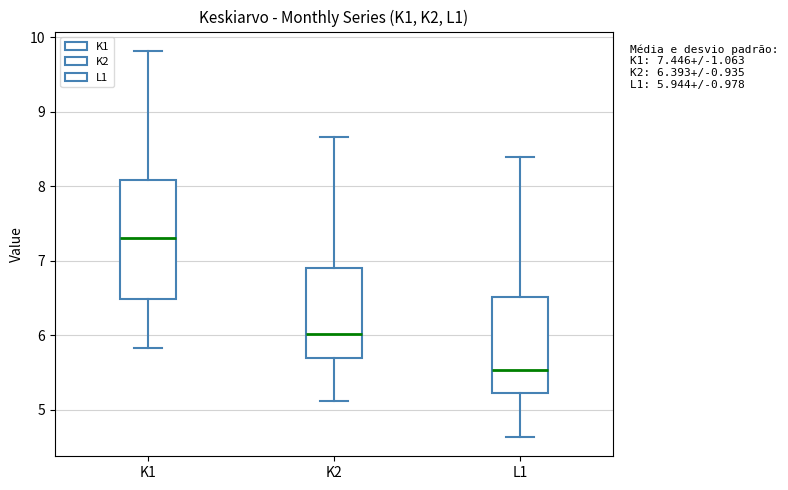

Which box's median line is the lowest?

L1